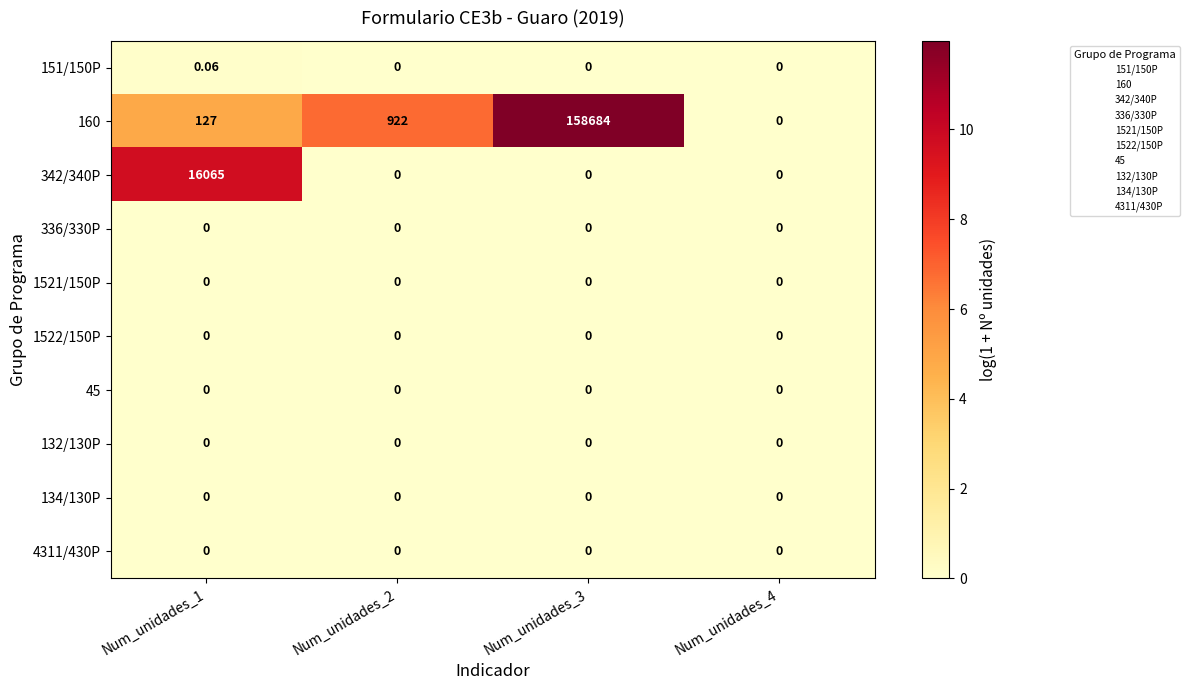

How many distinct data groups are displayed?

10